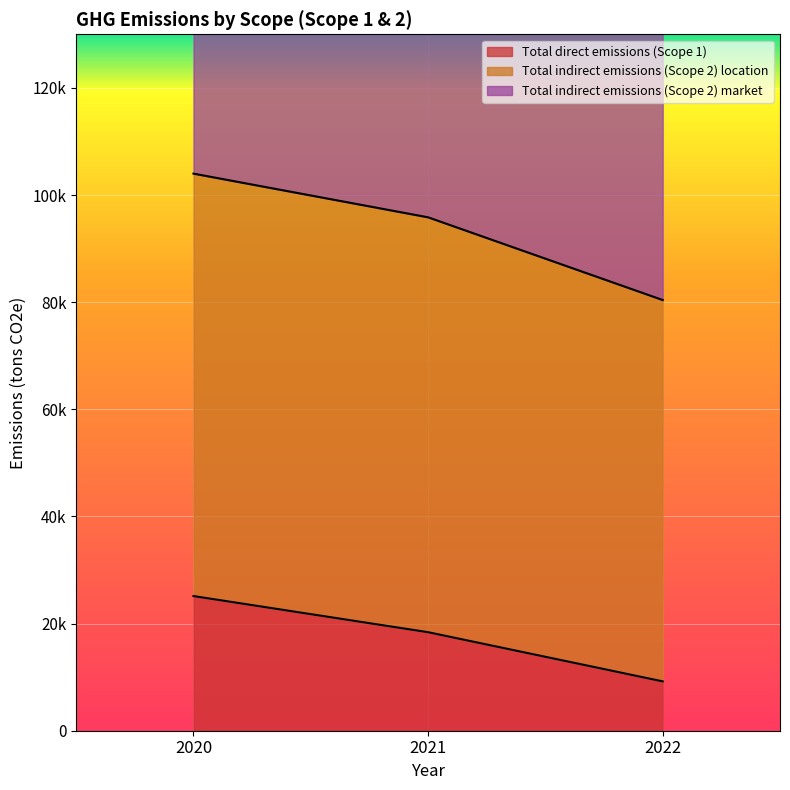

Reading left to right, transcribe all the data shown in this chart.

Total direct emissions (Scope 1): 2020=25137	2021=18392	2022=9210
Total indirect emissions (Scope 2) location: 2020=202027	2021=188503	2022=158780
Total indirect emissions (Scope 2) market: 2020=103992	2021=95836	2022=80397